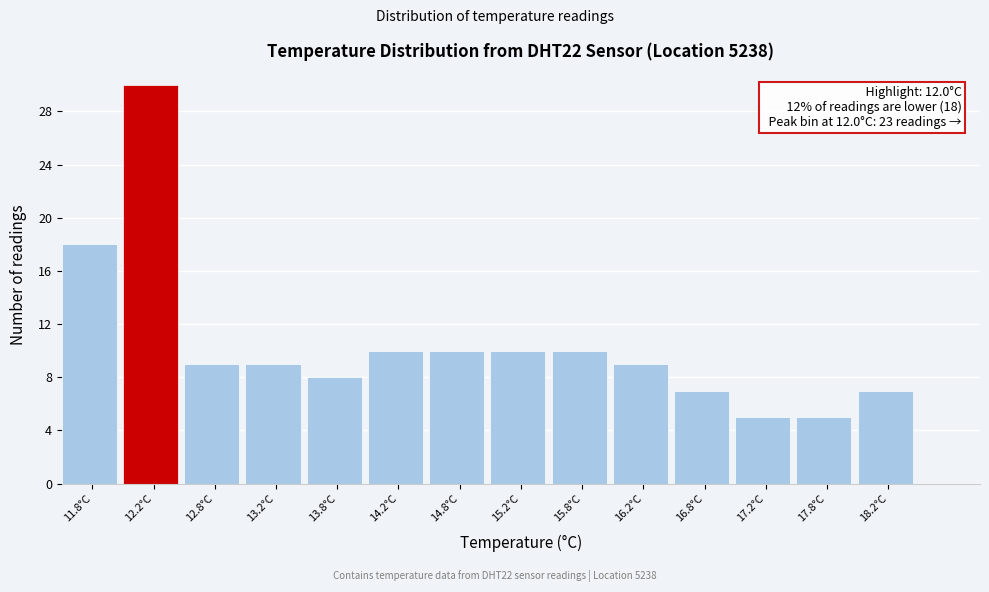

Over which range of the x-axis is the bar tallest?

12.0 to 12.5